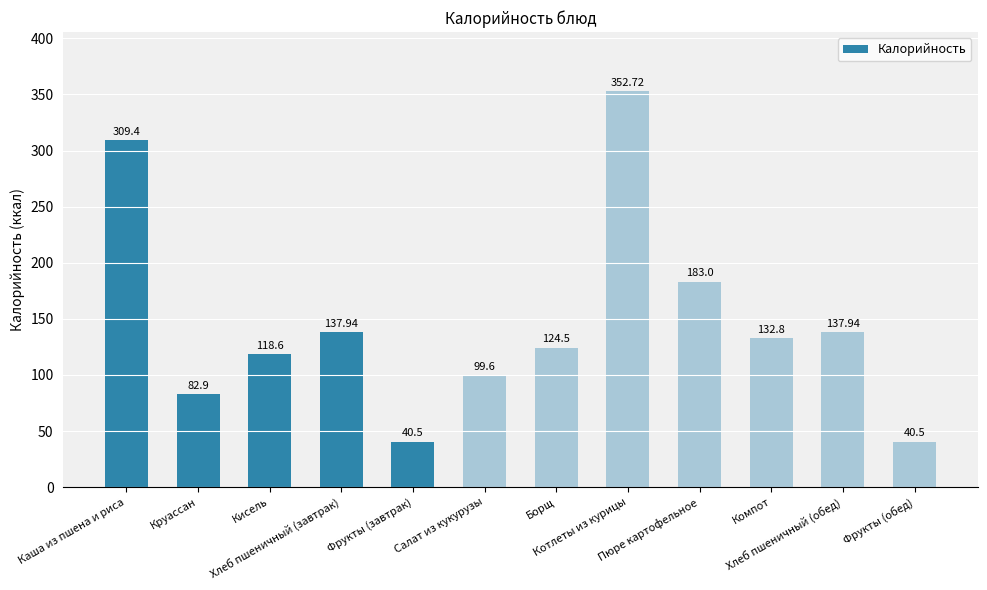

What value does the data have at Хлеб пшеничный (обед)?

137.9